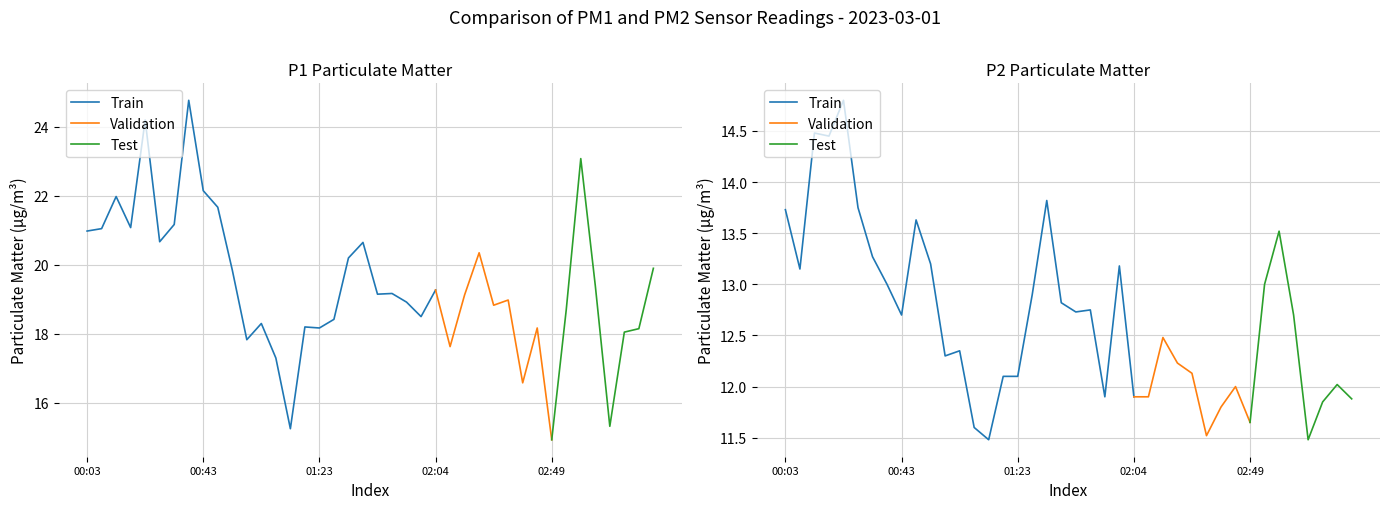

Where is the first local minimum for P2?

00:08